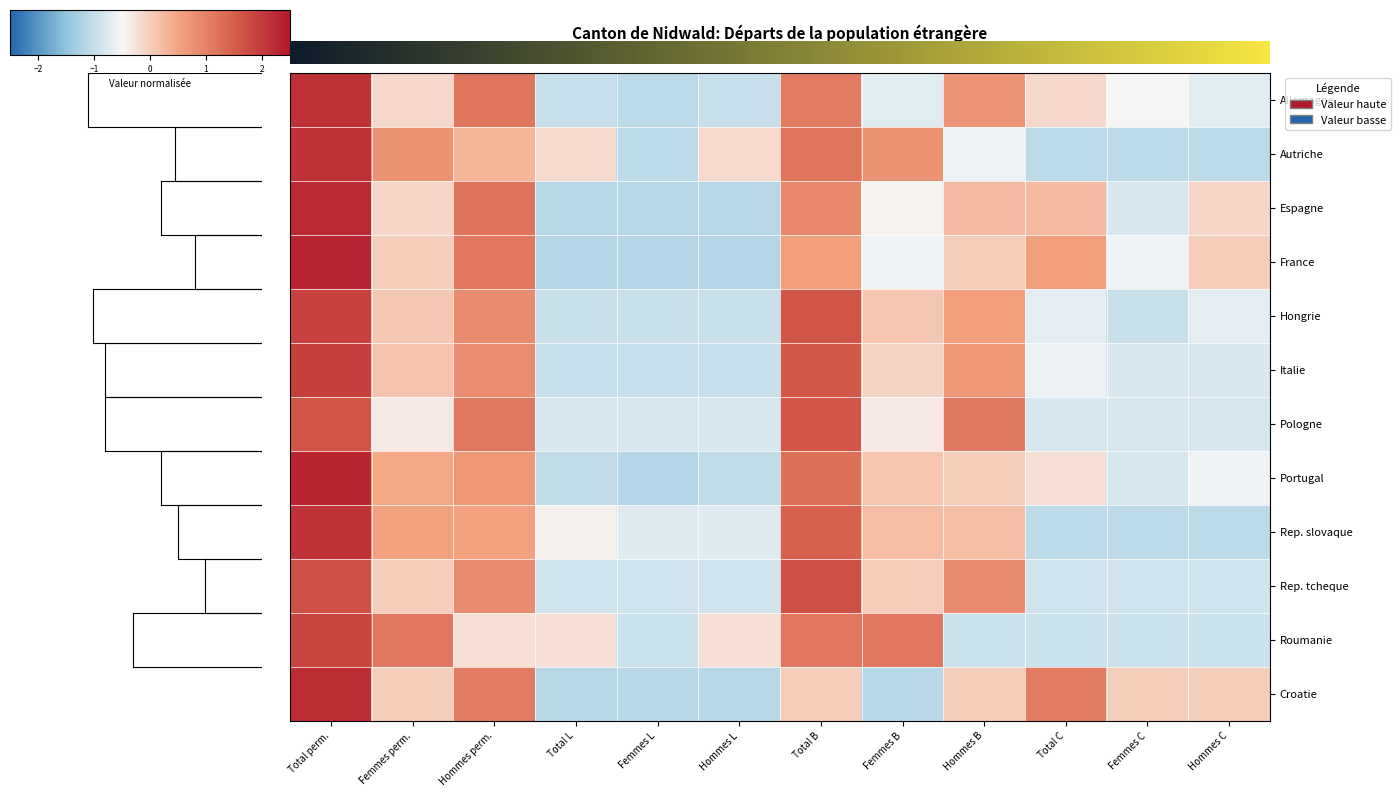

What is the difference between the second highest and second lowest values in the Autriche series?

2.3